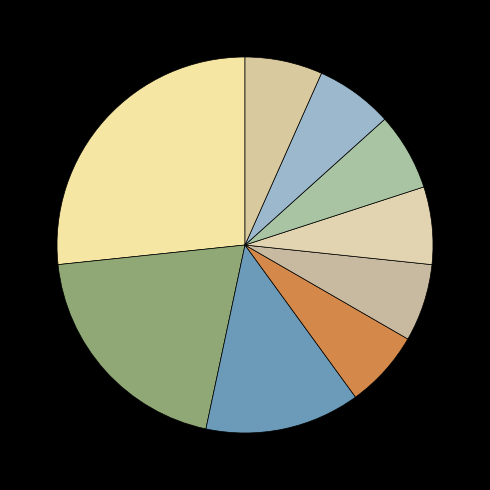

How many segments does this pie chart have?

9